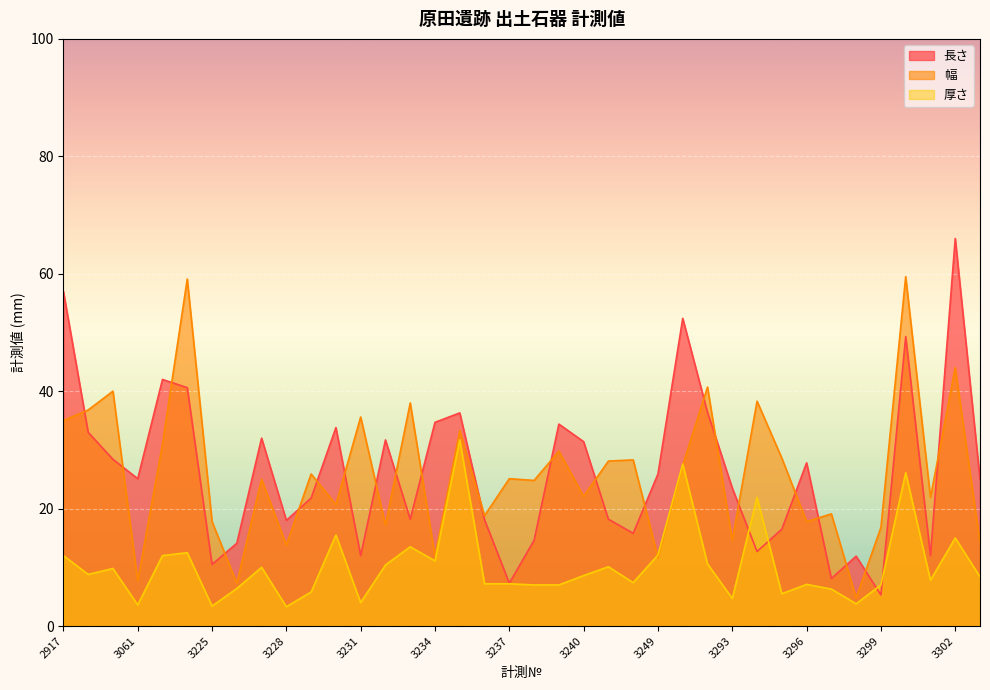

What is the difference between the 幅 values at 3234 and 3224?

47.2